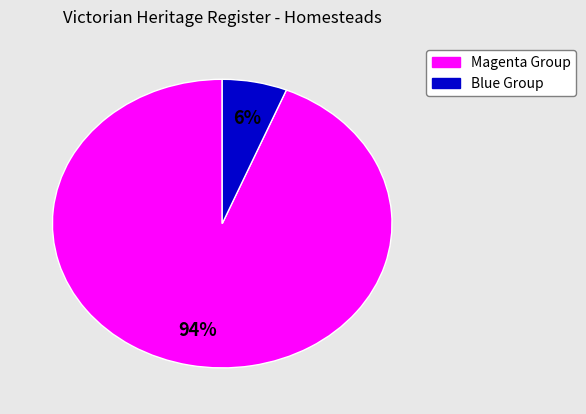

To the nearest percent, what is the difference between the largest and smallest slice percentages?

88%